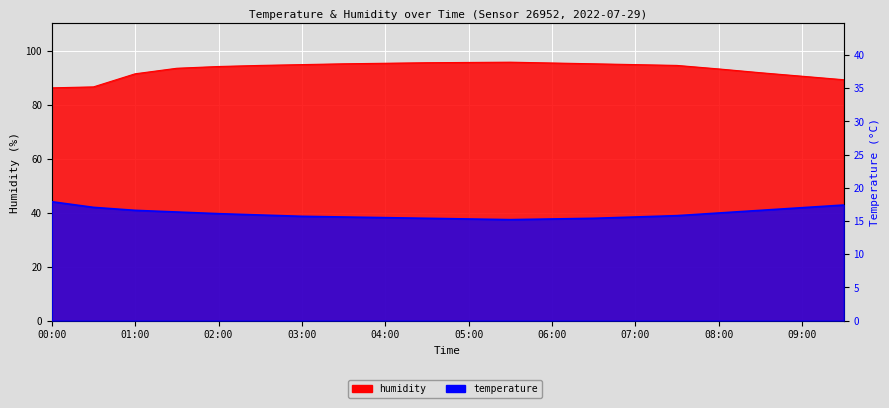

Which series has the largest total across all categories?

humidity